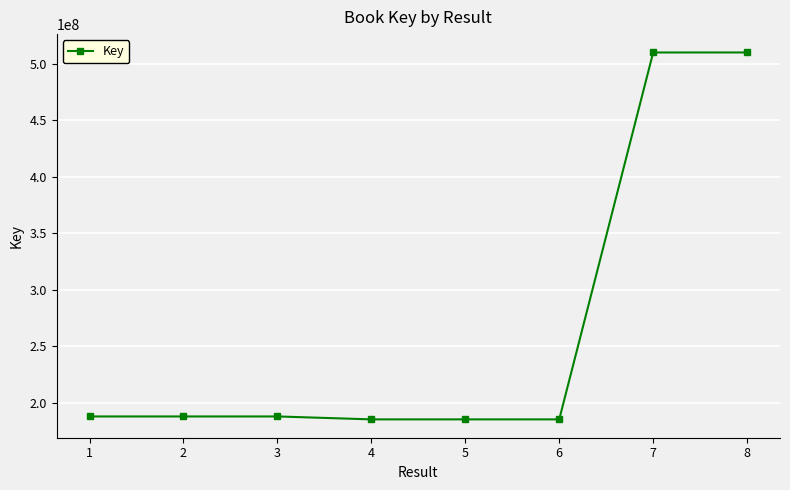

What is the value of the 8th point from the left?

509846047